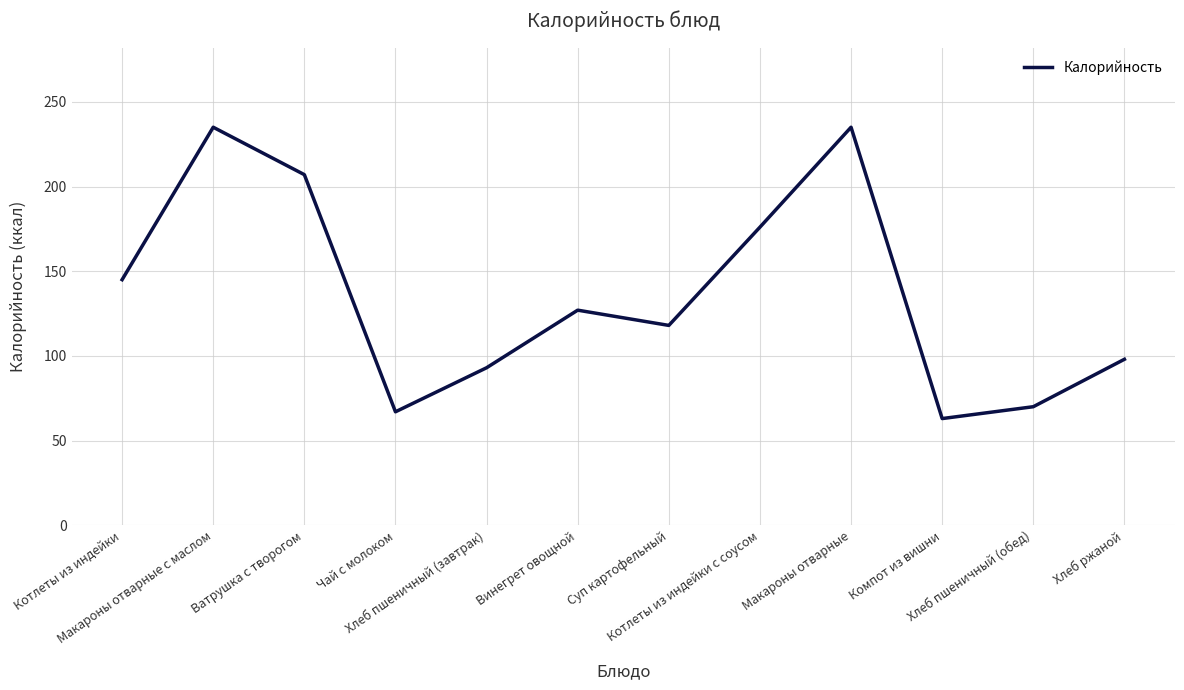

True or false: the data has more than 2 interior local peaks.

True